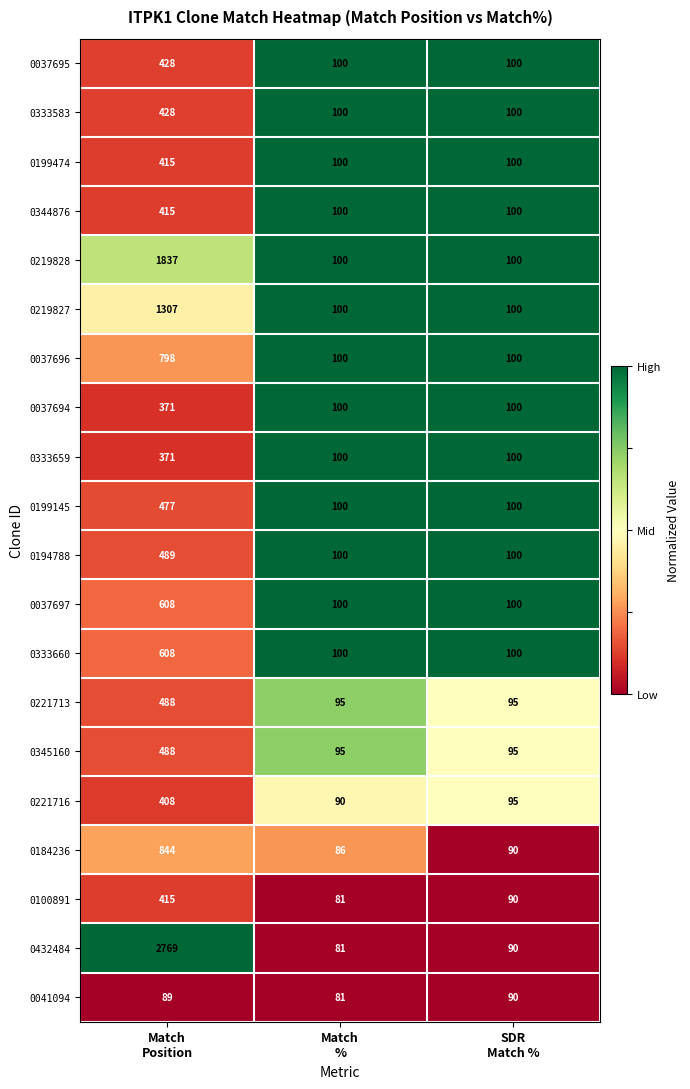

What is the average value of the 0221713 series?

226